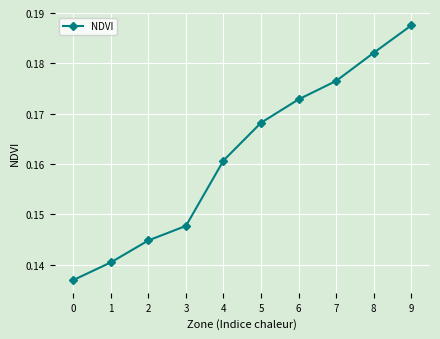

The chart shows a value of 0.1 at 8. True or false?

False